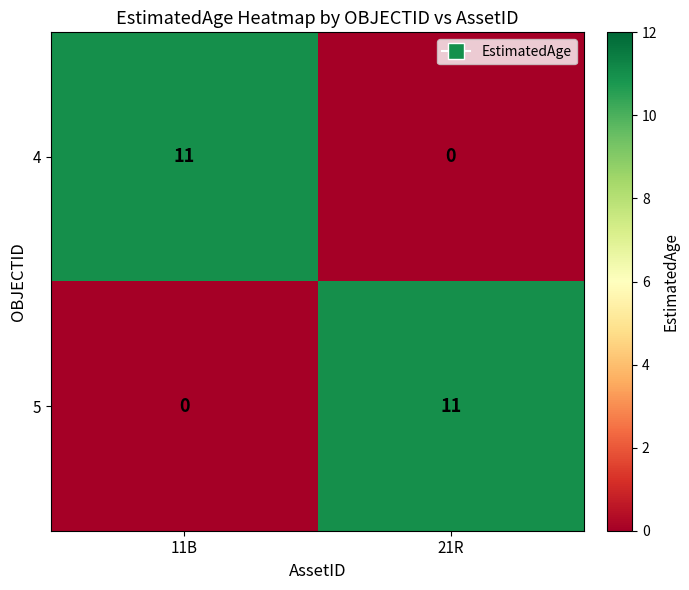

True or false: 5 has a value of 7 at 11B.

False